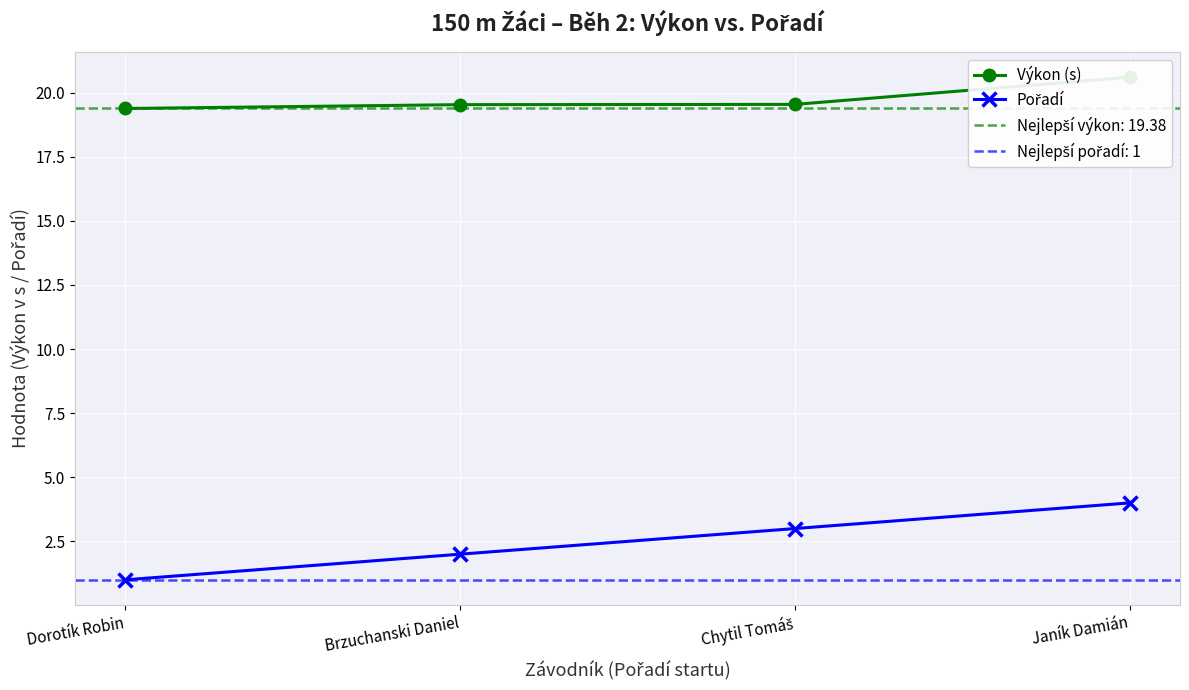

At which label does Výkon (s) reach its peak?

Janík Damián